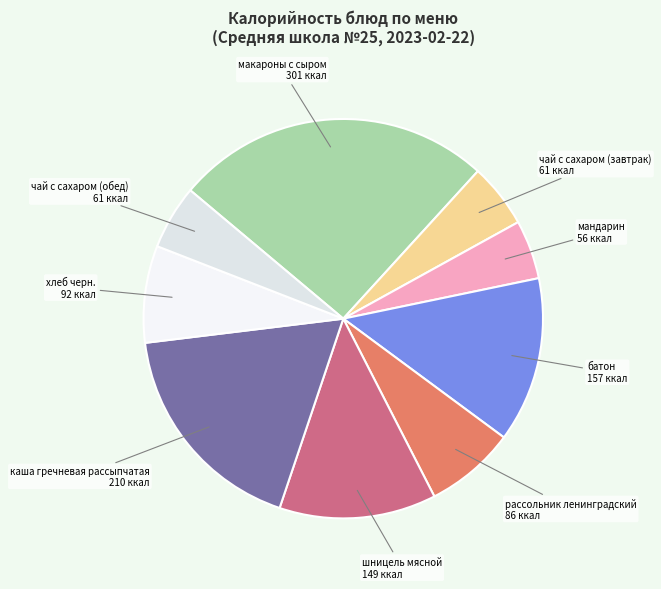

Count the number of slices in the pie.

9